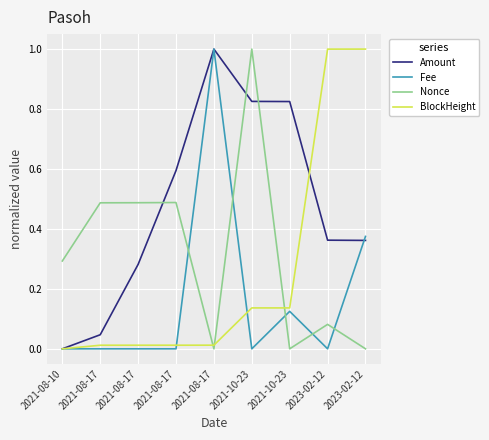

Which category has the lowest value across all series?

2021-08-10